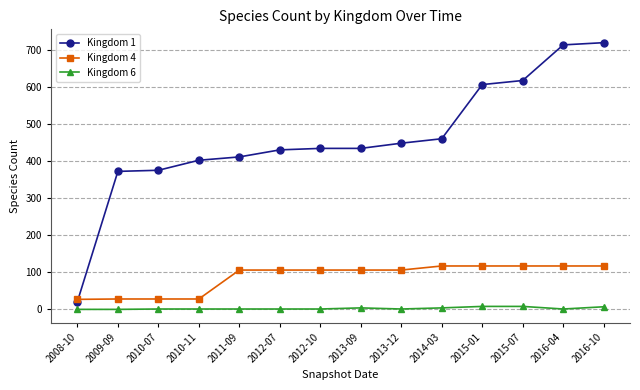

The value of Kingdom 1 at 2014-03 is 819. True or false?

False